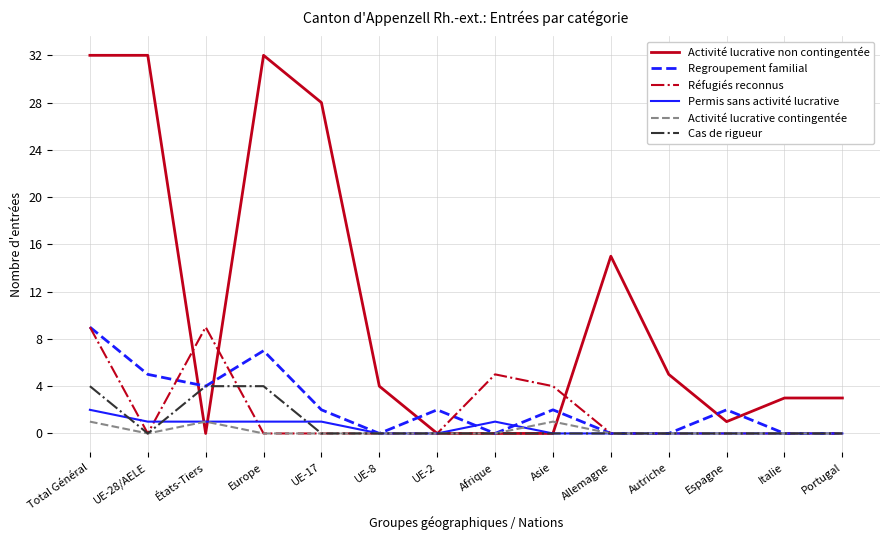

True or false: Réfugiés reconnus has a value of -6 at Allemagne.

False